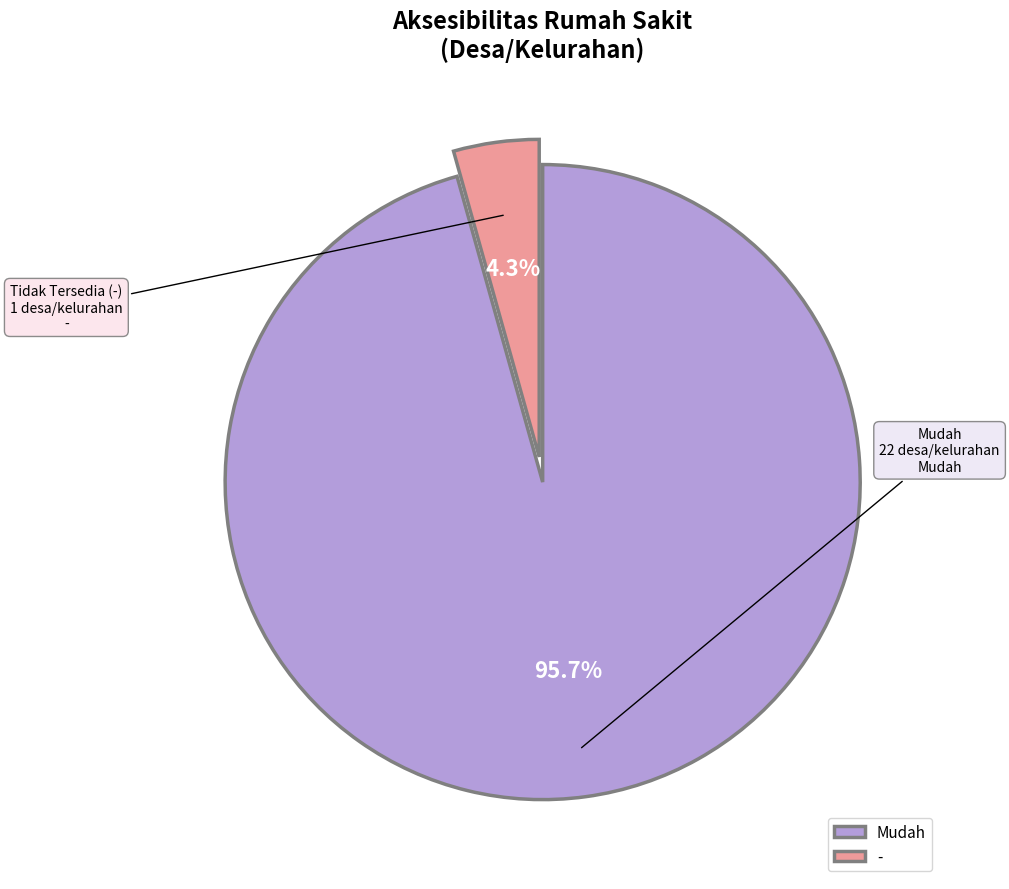

To the nearest percent, what portion does - represent?

4%